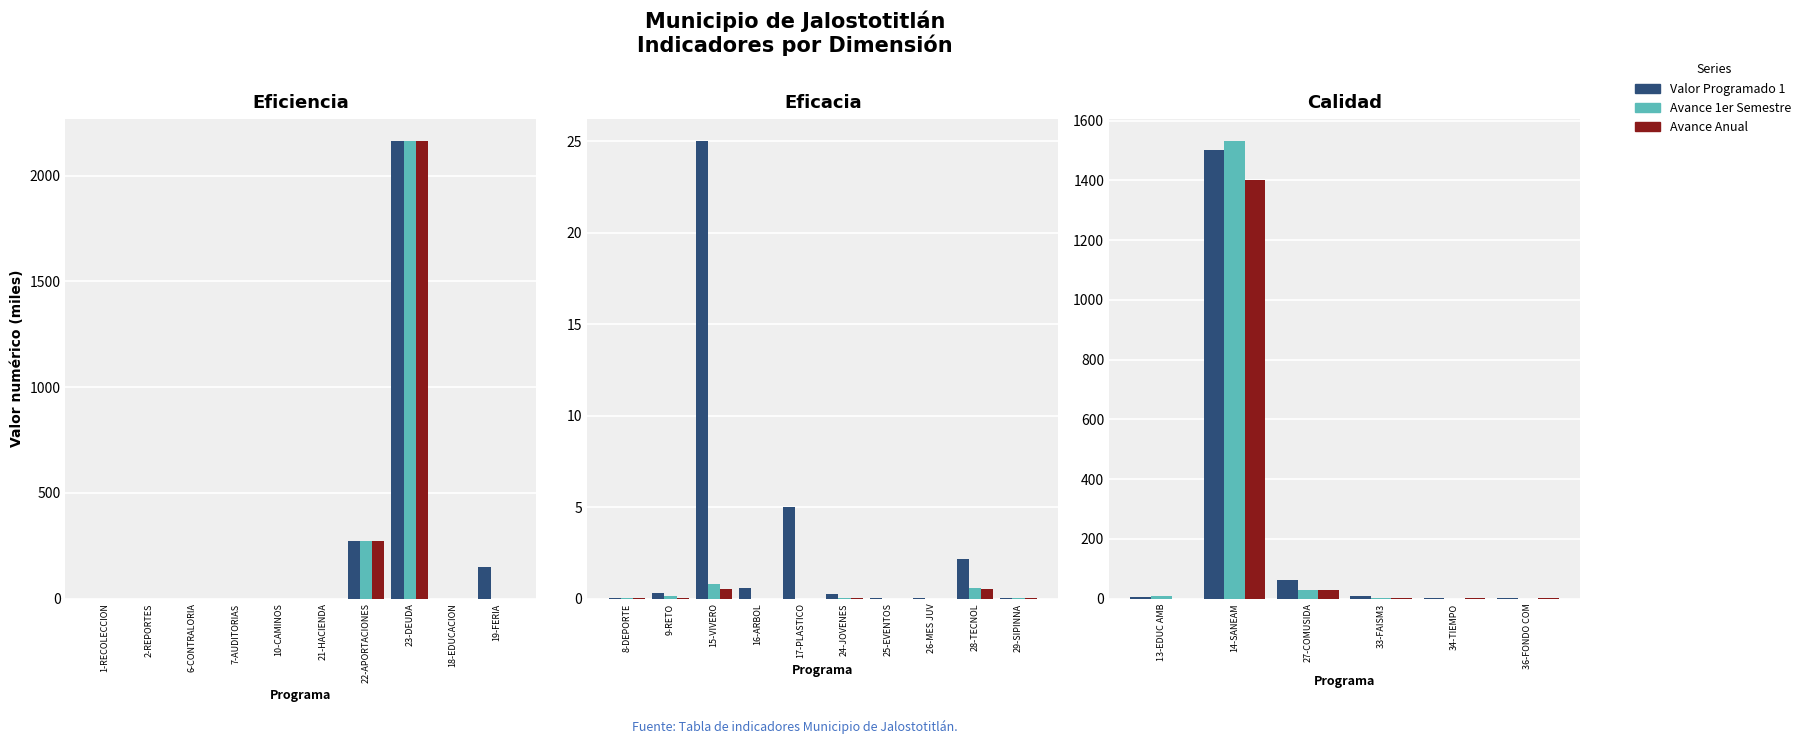

What is the difference between the highest and lowest values at 36-FONDO COM?

3.0